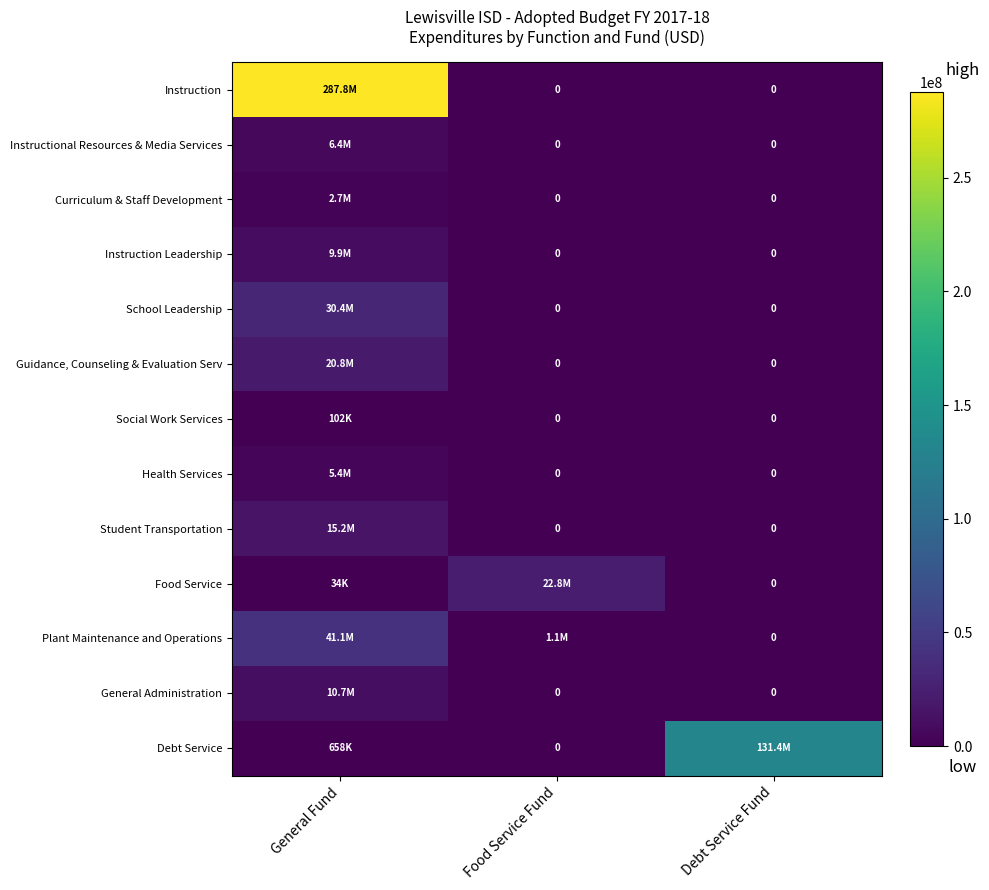

What is the difference between the maximum and minimum values in the Guidance, Counseling & Evaluation Serv series?

20751429